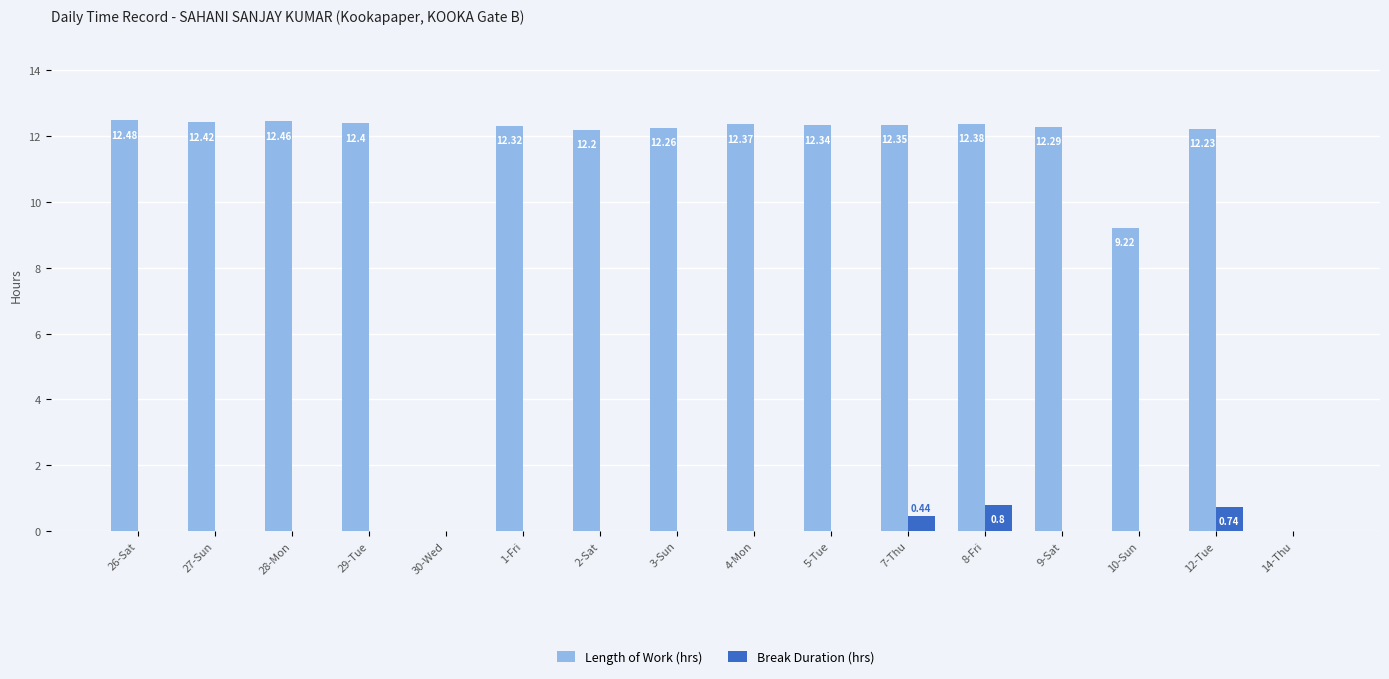

Which series has the largest total across all categories?

Length of Work (hrs)